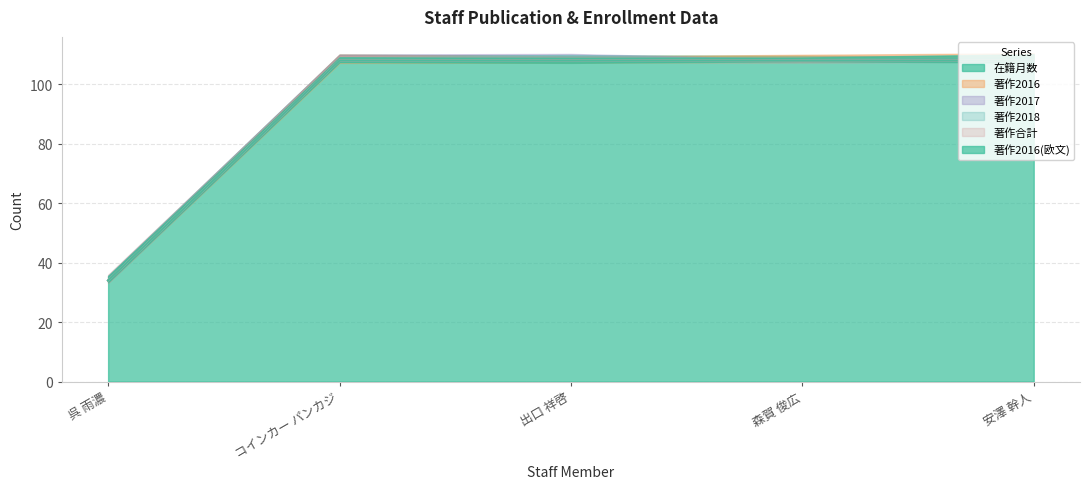

What is the label of the 1st point from the left?

呉 雨濃